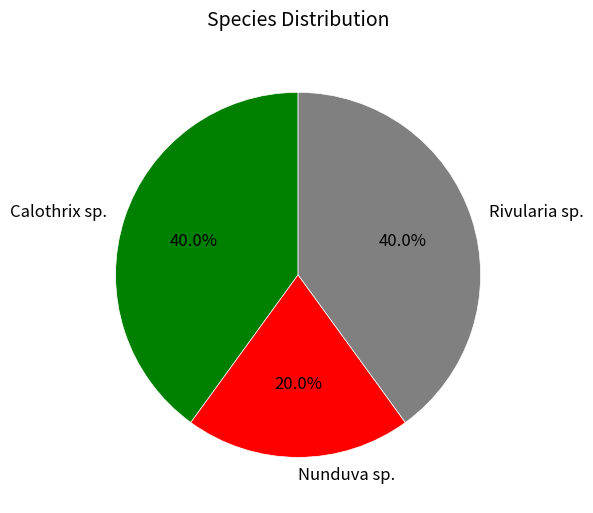

Is Calothrix sp. the majority of the pie?

No